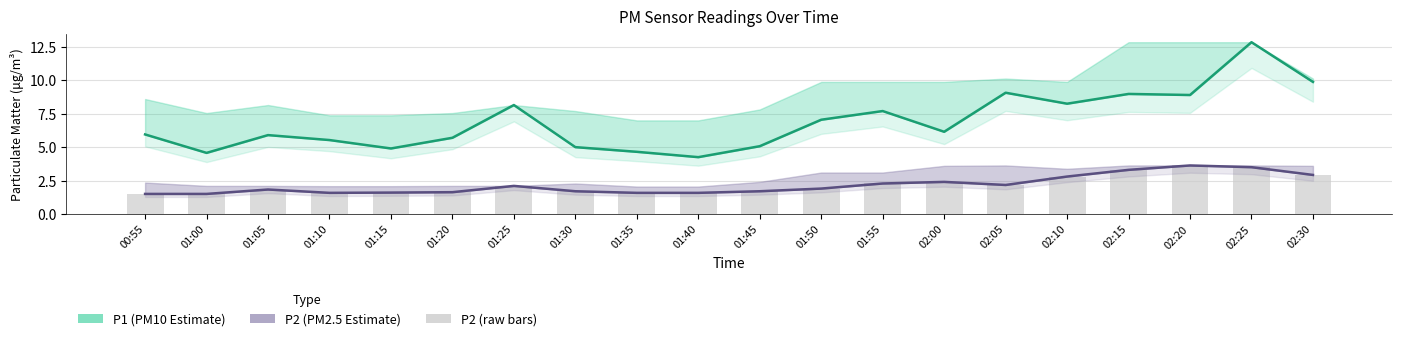

Where is P1 (PM10 Estimate) nearest to the value 8?

01:25